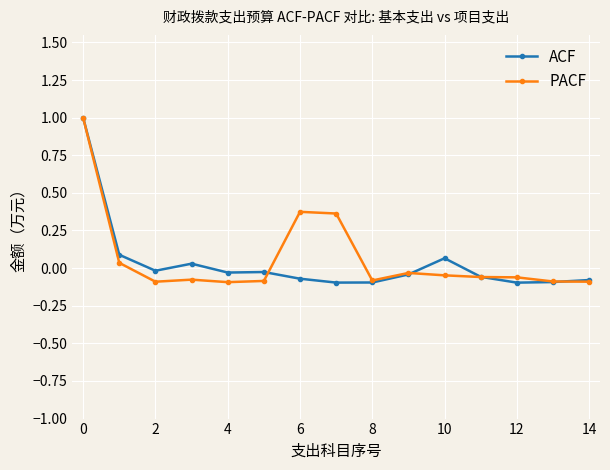

Does the chart have visible grid lines?

Yes